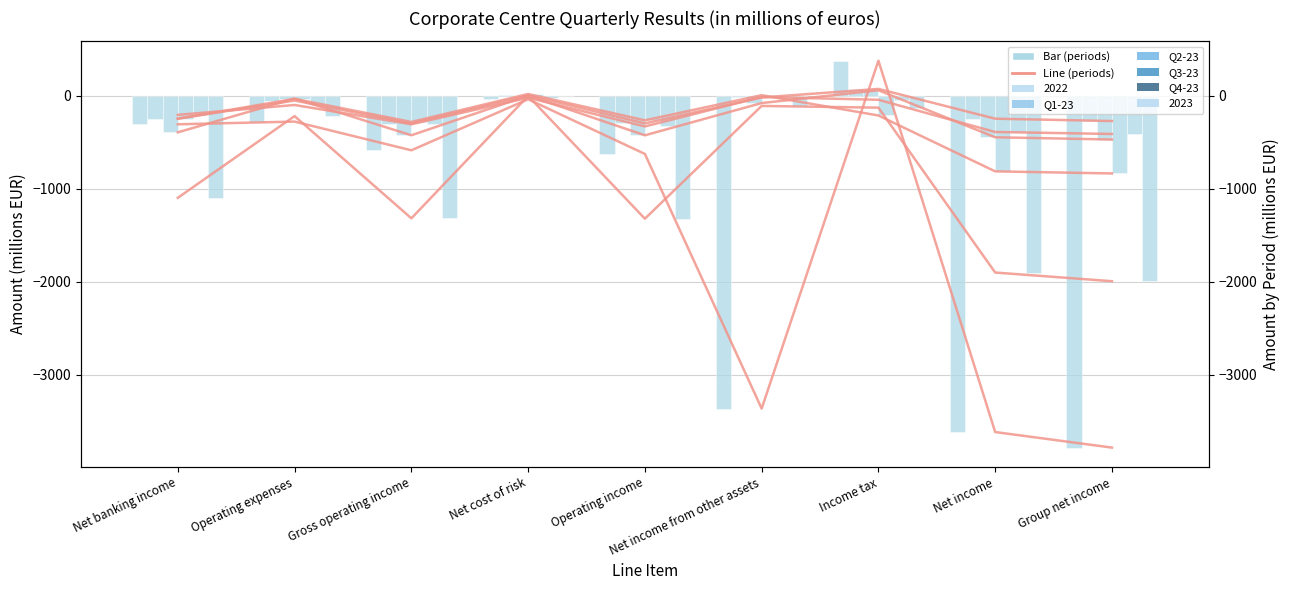

How many data points in Q3-23 are above -248?

4